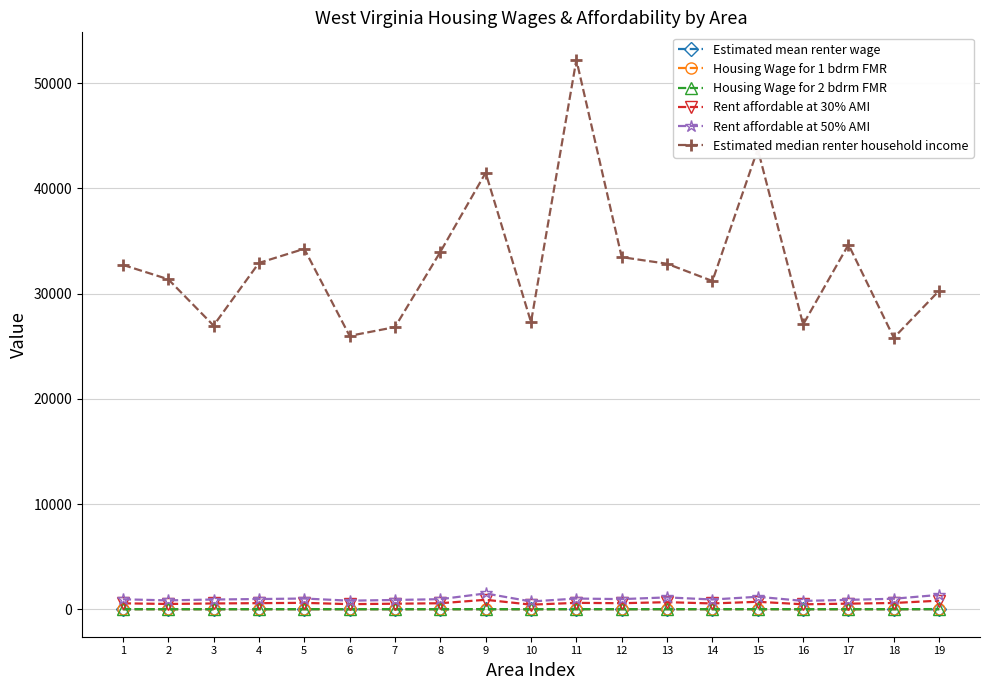

Which category has the highest value across all series?

11